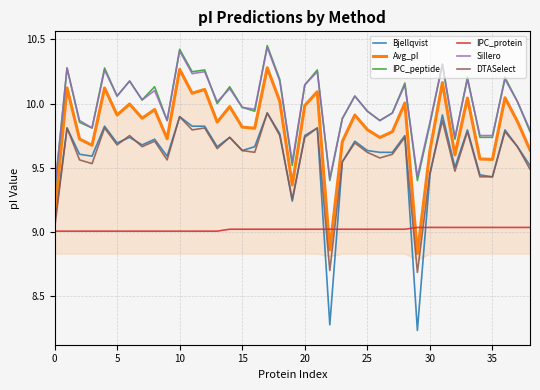

At 37, list the series in order from smallest to largest.

IPC_protein, Bjellqvist, DTASelect, Avg_pI, IPC_peptide, Sillero